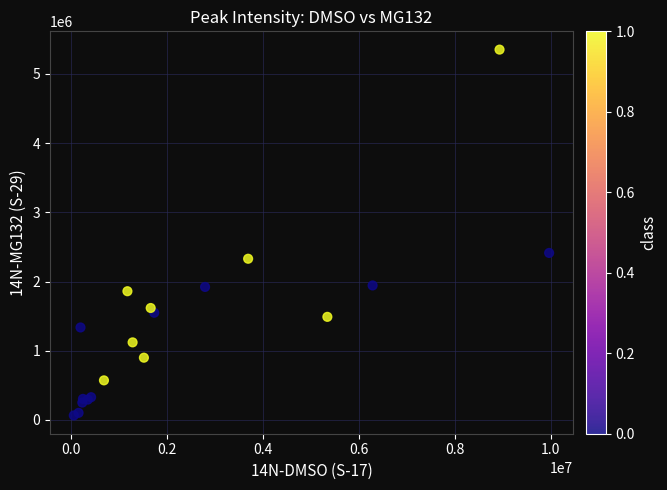

What Y value in the scatter plot is closest to 2708653?

2413619